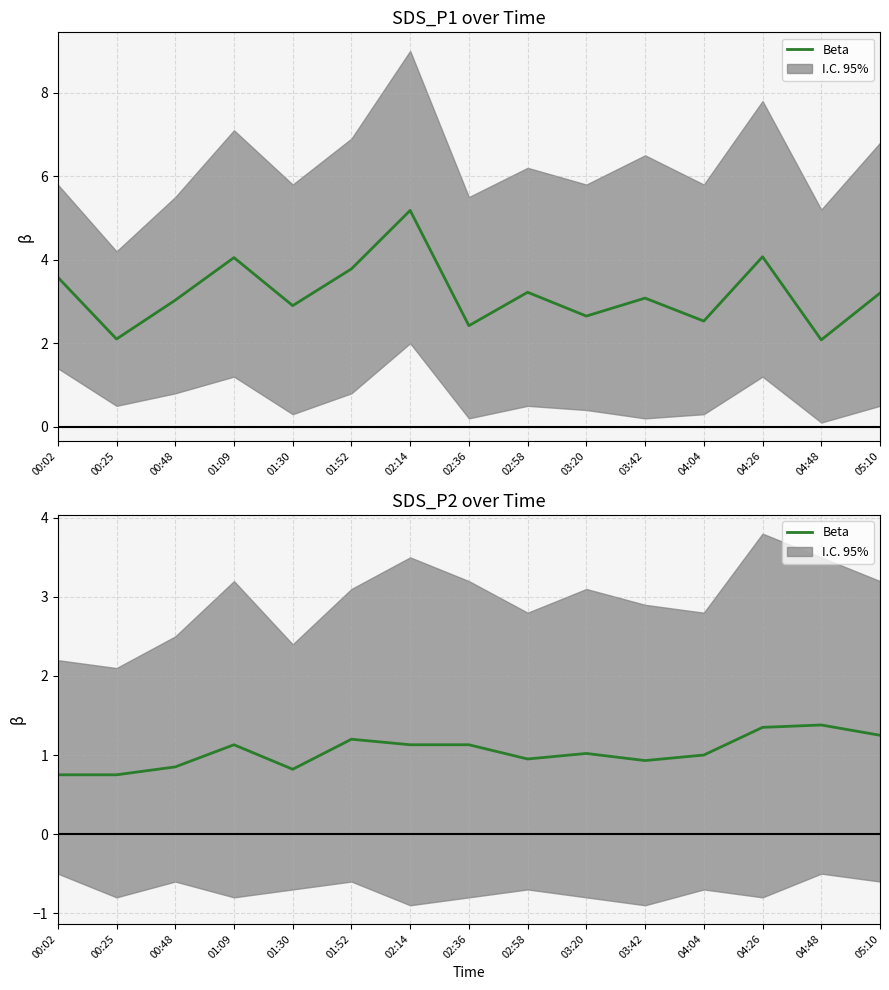

At which label is the value closest to 1?

04:04